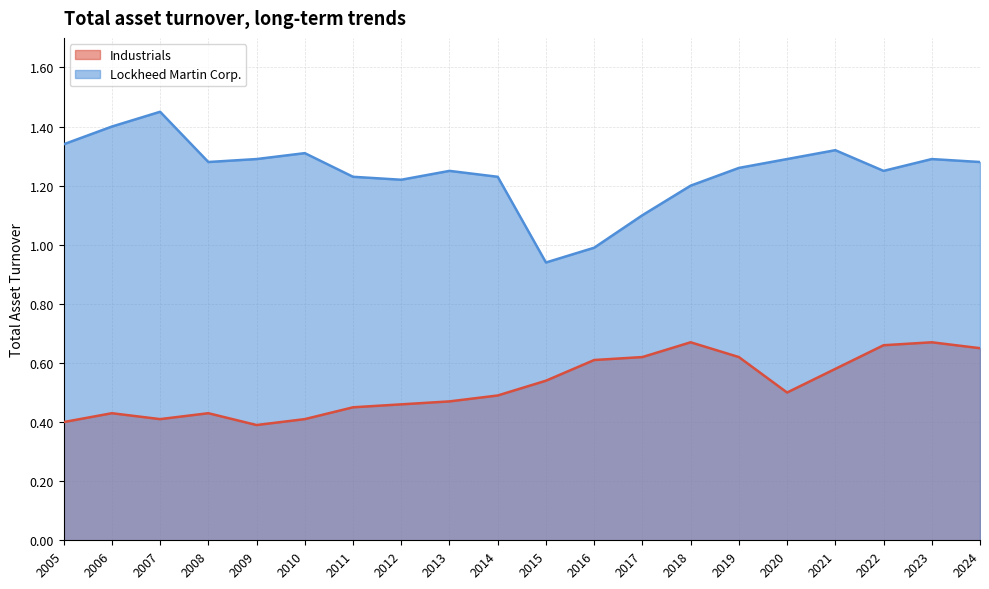

Which category has the lowest value in the Lockheed Martin Corp. series?

2015